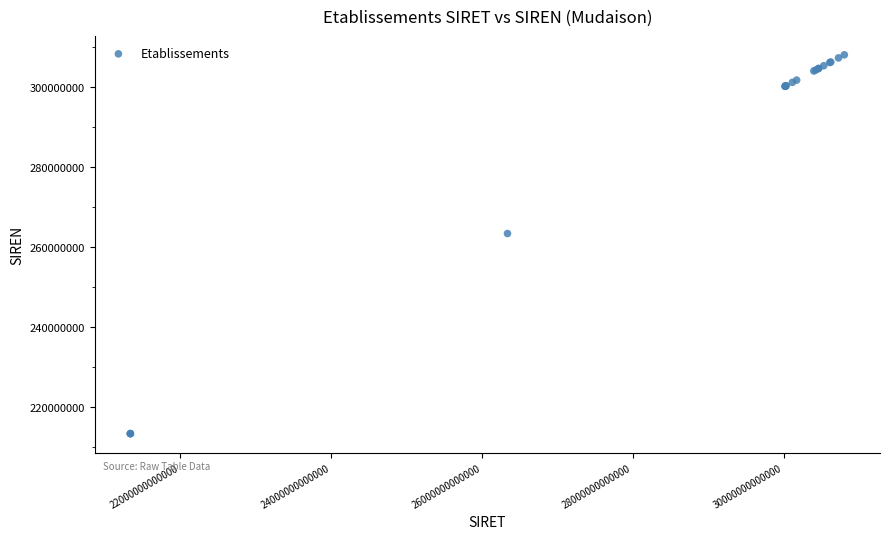

What Y value in the scatter plot is closest to 260729402?

263402414